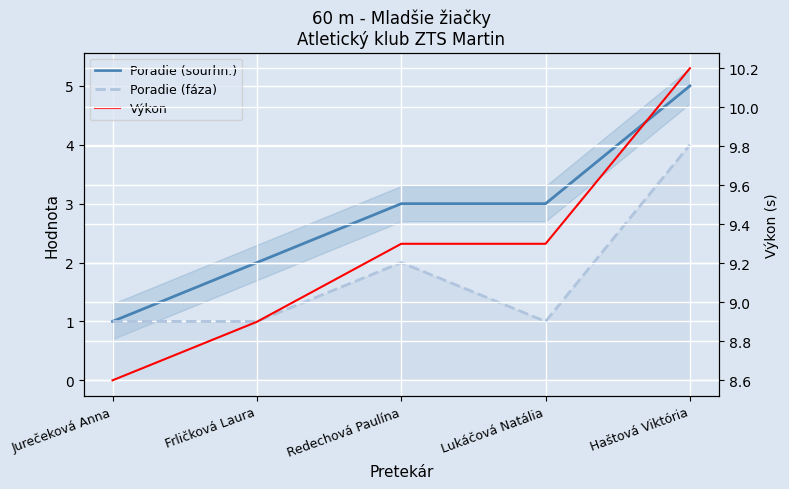

Reading left to right, what are all the values shown in this chart?

Poradie (sourhn.): 1.0	2.0	3.0	3.0	5.0
Poradie (fáza): 1.0	1.0	2.0	1.0	4.0
Výkon: 8.6	8.9	9.3	9.3	10.2